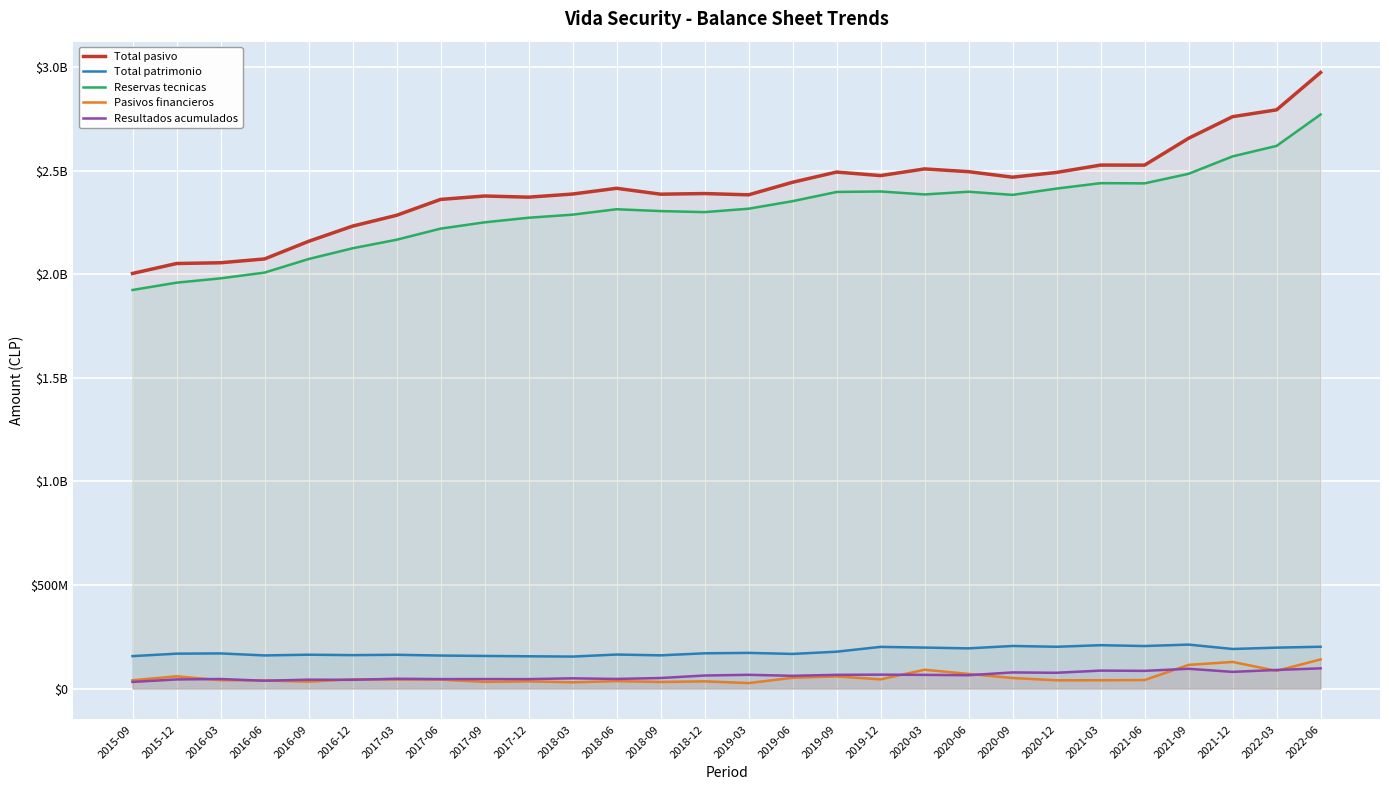

At which label does Total patrimonio first exceed 170537846?

2019-03